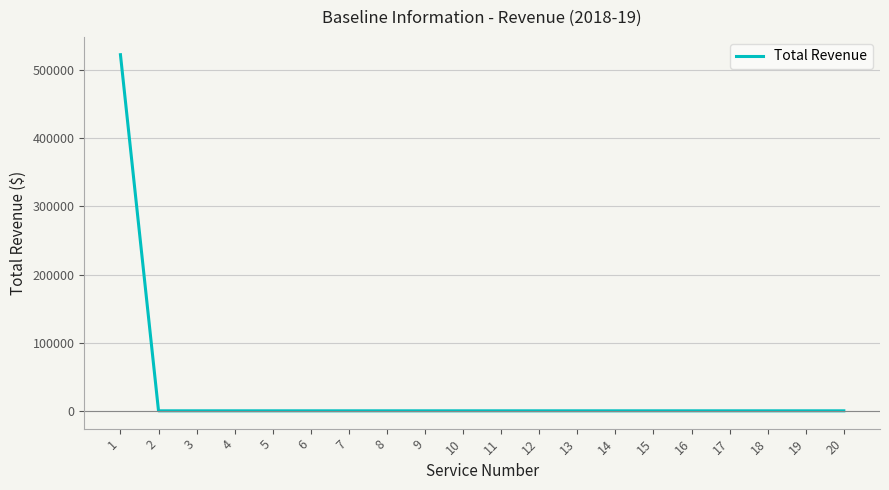

What is the maximum value shown in the chart?

522668